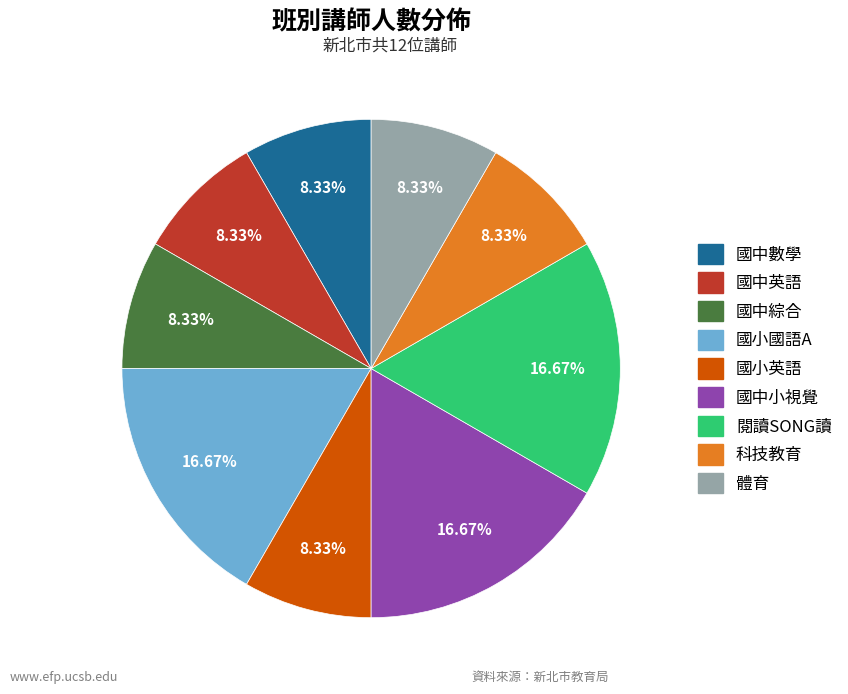

What is the ratio of the value at 國中英語 to the value at 體育?

1.0